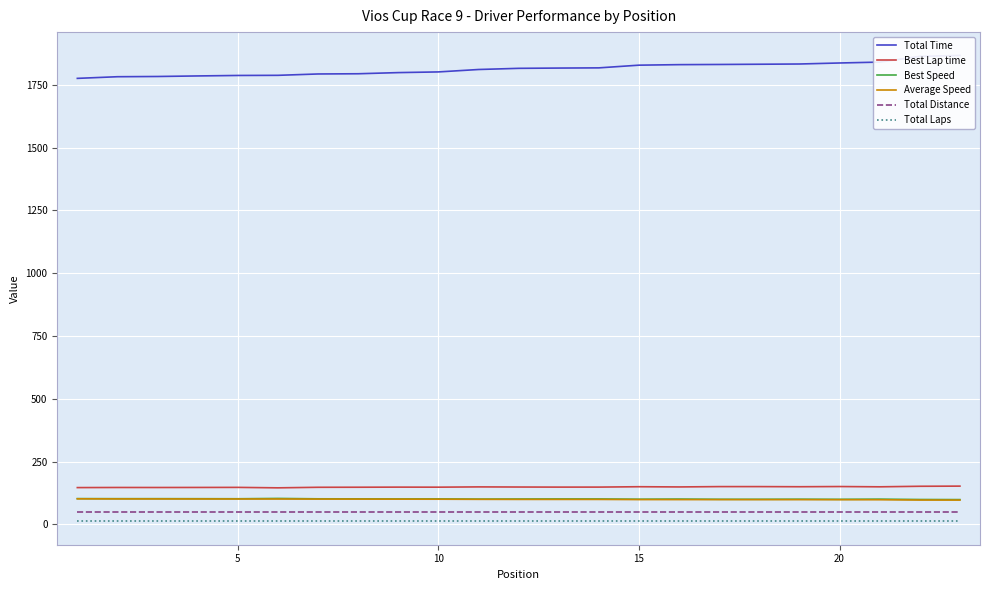

True or false: Best Lap time and Average Speed intersect in this chart.

False